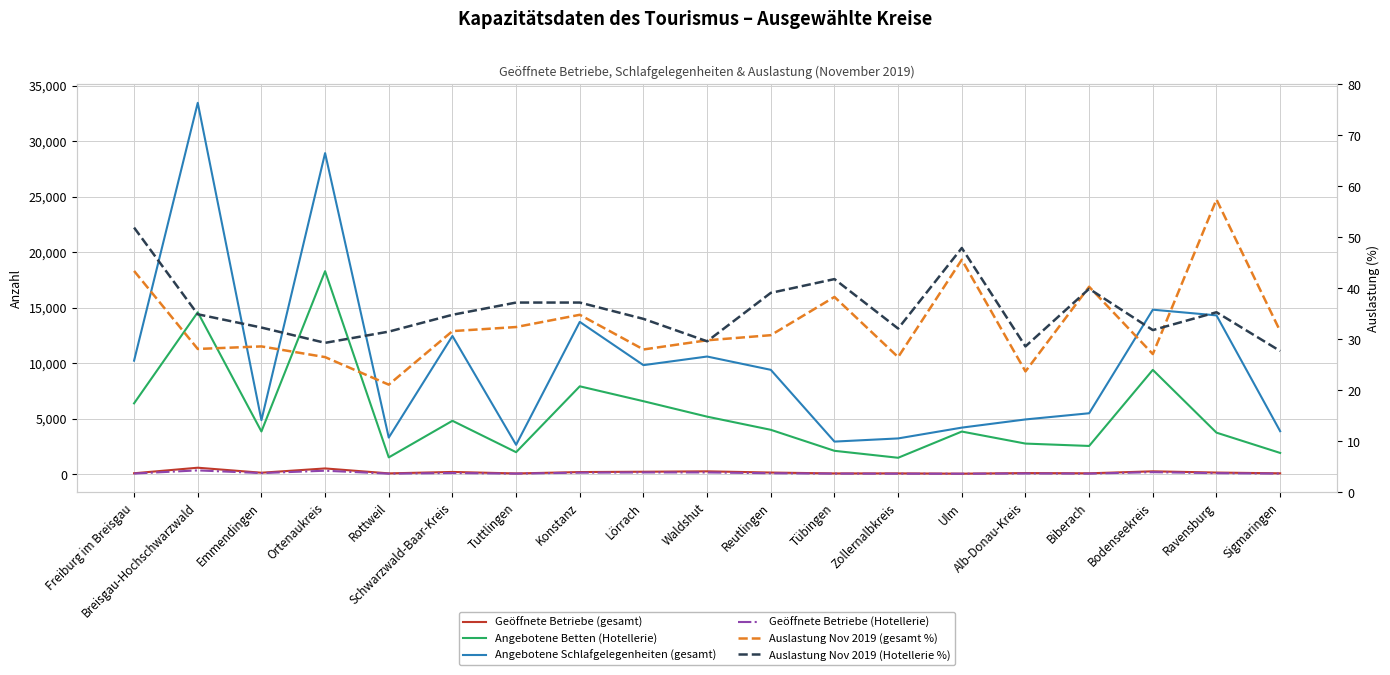

Reading left to right, extract all data points from this chart.

Geöffnete Betriebe (gesamt): 85.0	584.0	134.0	519.0	75.0	203.0	68.0	193.0	223.0	259.0	149.0	70.0	74.0	48.0	102.0	81.0	260.0	148.0	79.0
Angebotene Betten (Hotellerie): 6383.0	14586.0	3848.0	18287.0	1514.0	4811.0	1983.0	7917.0	6575.0	5184.0	3999.0	2107.0	1480.0	3842.0	2758.0	2545.0	9397.0	3743.0	1916.0
Angebotene Schlafgelegenheiten (gesamt): 10227.0	33452.0	4868.0	28921.0	3298.0	12451.0	2647.0	13720.0	9824.0	10600.0	9402.0	2937.0	3223.0	4196.0	4933.0	5490.0	14819.0	14306.0	3875.0
Geöffnete Betriebe (Hotellerie): 60.0	343.0	100.0	314.0	50.0	107.0	53.0	138.0	159.0	158.0	87.0	54.0	47.0	44.0	68.0	54.0	183.0	93.0	54.0
Auslastung Nov 2019 (gesamt %): 43.4	28.1	28.6	26.5	21.1	31.6	32.4	34.8	28.0	29.8	30.8	38.3	26.5	45.6	23.7	40.3	27.1	57.4	31.6
Auslastung Nov 2019 (Hotellerie %): 51.9	34.9	32.3	29.3	31.5	34.8	37.2	37.2	34.0	29.6	39.1	41.8	32.1	47.9	28.6	39.9	31.8	35.3	27.7